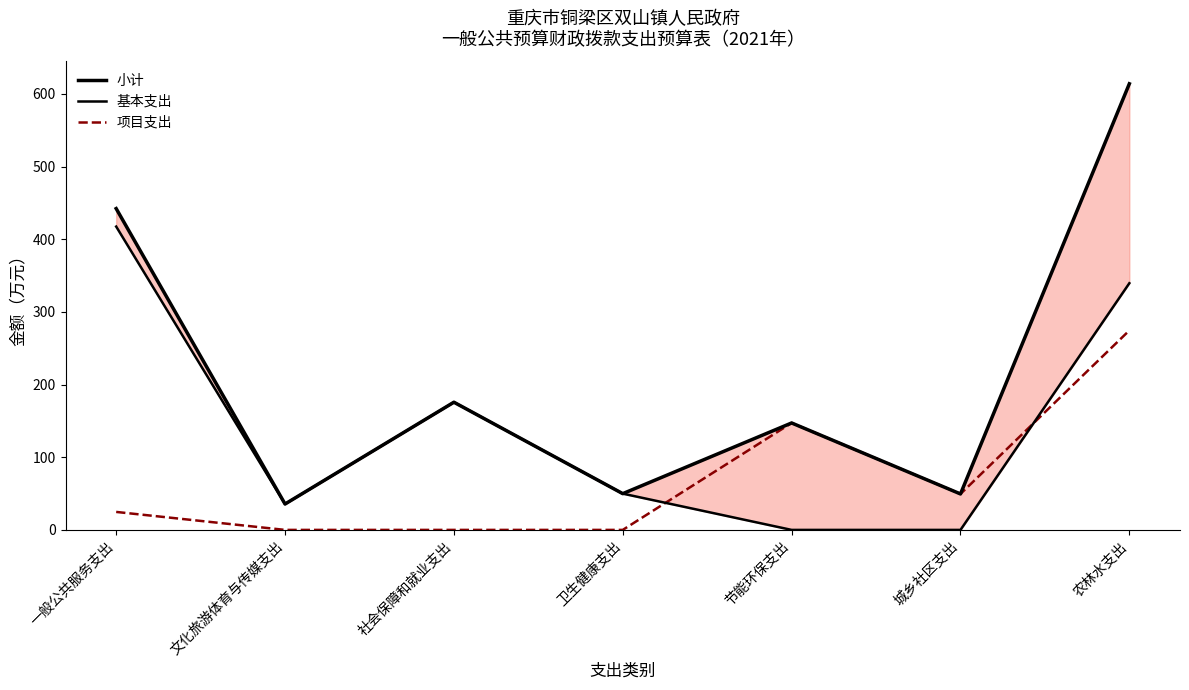

True or false: 小计 and 基本支出 intersect in this chart.

False